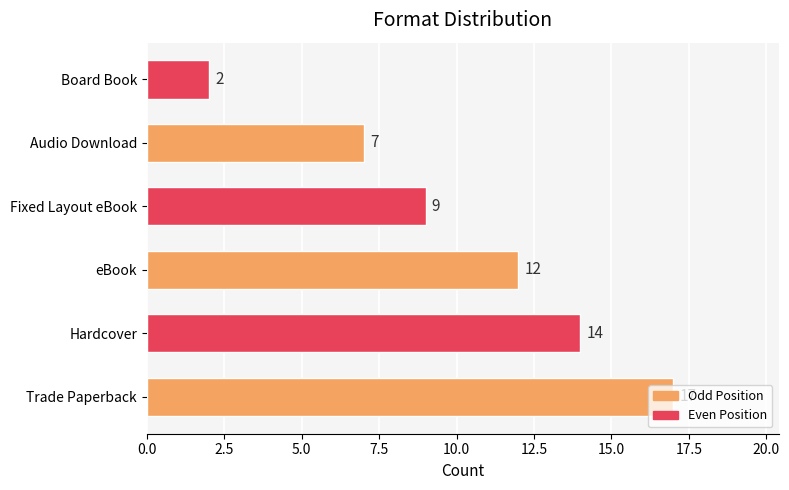

Rank the categories by value from lowest to highest.

Board Book, Audio Download, Fixed Layout eBook, eBook, Hardcover, Trade Paperback